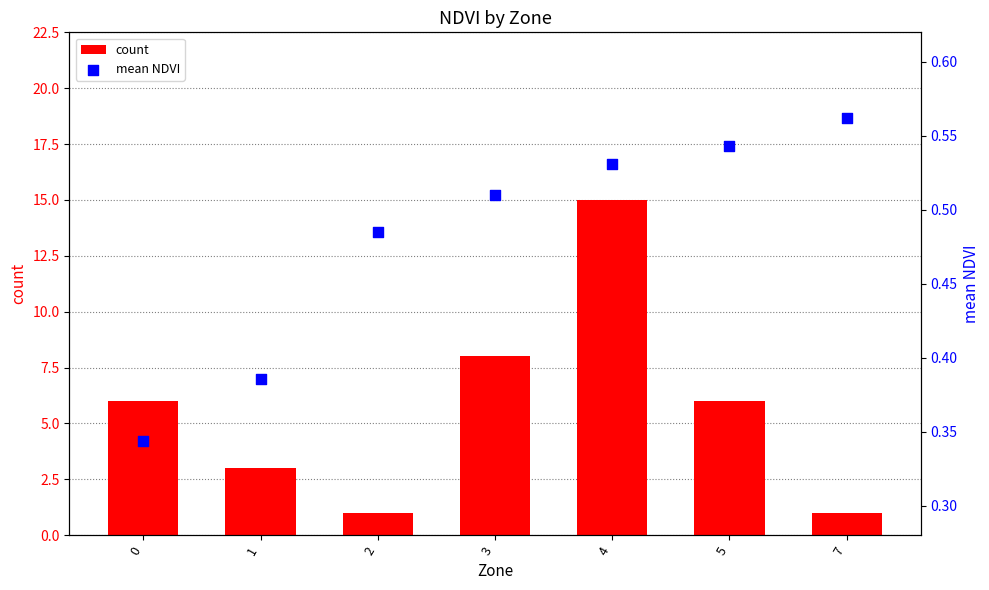

Which series reaches the minimum Y coordinate?

mean NDVI